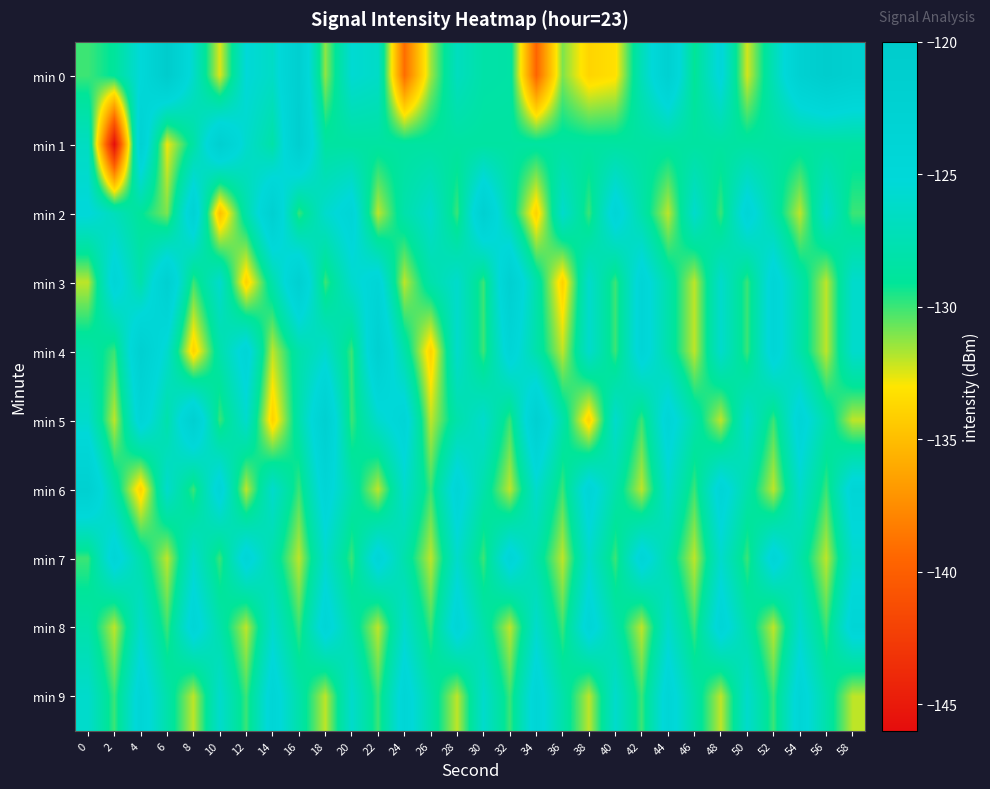

Reading right to left, transcribe all the data shown in this chart.

min 0: 58=-121.7	56=-120.6	54=-122.3	52=-127.3	50=-132.3	48=-124.7	46=-129.2	44=-122.2	42=-127.1	40=-133.3	38=-133.9	36=-131.0	34=-139.6	32=-128.3	30=-128.2	28=-126.8	26=-131.5	24=-139.2	22=-126.3	20=-125.6	18=-131.3	16=-121.7	14=-126.4	12=-125.3	10=-132.5	8=-126.1	6=-120.3	4=-125.2	2=-128.9	0=-130.0
min 1: 58=-128.6	56=-128.6	54=-128.6	52=-128.6	50=-128.6	48=-128.6	46=-128.6	44=-128.6	42=-128.6	40=-128.6	38=-128.6	36=-128.6	34=-128.6	32=-128.6	30=-128.6	28=-128.6	26=-128.6	24=-128.6	22=-128.6	20=-128.6	18=-128.6	16=-121.4	14=-128.2	12=-126.0	10=-121.8	8=-128.4	6=-132.8	4=-122.6	2=-145.9	0=-126.6
min 2: 58=-130.0	56=-126.0	54=-132.0	52=-128.0	50=-124.0	48=-130.0	46=-126.0	44=-132.0	42=-128.0	40=-124.0	38=-130.0	36=-126.0	34=-134.0	32=-128.0	30=-122.0	28=-130.0	26=-126.0	24=-128.0	22=-132.0	20=-124.0	18=-126.0	16=-130.0	14=-122.0	12=-128.0	10=-135.0	8=-123.0	6=-131.0	4=-129.0	2=-127.0	0=-125.0
min 3: 58=-126.0	56=-132.0	54=-128.0	52=-124.0	50=-130.0	48=-126.0	46=-132.0	44=-128.0	42=-124.0	40=-130.0	38=-126.0	36=-134.0	34=-128.0	32=-122.0	30=-130.0	28=-126.0	26=-128.0	24=-132.0	22=-124.0	20=-126.0	18=-130.0	16=-122.0	14=-128.0	12=-134.0	10=-126.0	8=-130.0	6=-122.0	4=-128.0	2=-124.0	0=-132.0
min 4: 58=-126.0	56=-132.0	54=-128.0	52=-124.0	50=-130.0	48=-126.0	46=-132.0	44=-128.0	42=-124.0	40=-130.0	38=-126.0	36=-132.0	34=-128.0	32=-124.0	30=-130.0	28=-126.0	26=-134.0	24=-128.0	22=-122.0	20=-130.0	18=-126.0	16=-128.0	14=-132.0	12=-124.0	10=-128.0	8=-134.0	6=-126.0	4=-122.0	2=-130.0	0=-128.0
min 5: 58=-132.0	56=-128.0	54=-124.0	52=-130.0	50=-126.0	48=-132.0	46=-128.0	44=-124.0	42=-130.0	40=-126.0	38=-134.0	36=-128.0	34=-122.0	32=-130.0	30=-126.0	28=-128.0	26=-132.0	24=-124.0	22=-126.0	20=-130.0	18=-122.0	16=-128.0	14=-134.0	12=-126.0	10=-130.0	8=-122.0	6=-128.0	4=-124.0	2=-132.0	0=-126.0
min 6: 58=-124.0	56=-130.0	54=-126.0	52=-132.0	50=-128.0	48=-124.0	46=-130.0	44=-126.0	42=-132.0	40=-128.0	38=-124.0	36=-130.0	34=-126.0	32=-132.0	30=-128.0	28=-124.0	26=-130.0	24=-126.0	22=-132.0	20=-128.0	18=-124.0	16=-130.0	14=-126.0	12=-132.0	10=-124.0	8=-130.0	6=-126.0	4=-134.0	2=-128.0	0=-122.0
min 7: 58=-126.0	56=-132.0	54=-128.0	52=-124.0	50=-130.0	48=-126.0	46=-132.0	44=-128.0	42=-124.0	40=-130.0	38=-126.0	36=-132.0	34=-128.0	32=-124.0	30=-130.0	28=-126.0	26=-132.0	24=-128.0	22=-124.0	20=-130.0	18=-126.0	16=-132.0	14=-128.0	12=-124.0	10=-130.0	8=-126.0	6=-132.0	4=-128.0	2=-124.0	0=-130.0
min 8: 58=-124.0	56=-130.0	54=-126.0	52=-132.0	50=-128.0	48=-124.0	46=-130.0	44=-126.0	42=-132.0	40=-128.0	38=-124.0	36=-130.0	34=-126.0	32=-132.0	30=-128.0	28=-124.0	26=-130.0	24=-126.0	22=-132.0	20=-128.0	18=-124.0	16=-130.0	14=-126.0	12=-132.0	10=-128.0	8=-124.0	6=-130.0	4=-126.0	2=-132.0	0=-128.0
min 9: 58=-132.0	56=-128.0	54=-124.0	52=-130.0	50=-126.0	48=-132.0	46=-128.0	44=-124.0	42=-130.0	40=-126.0	38=-132.0	36=-128.0	34=-124.0	32=-130.0	30=-126.0	28=-132.0	26=-128.0	24=-124.0	22=-130.0	20=-126.0	18=-132.0	16=-128.0	14=-124.0	12=-130.0	10=-126.0	8=-132.0	6=-128.0	4=-124.0	2=-130.0	0=-126.0